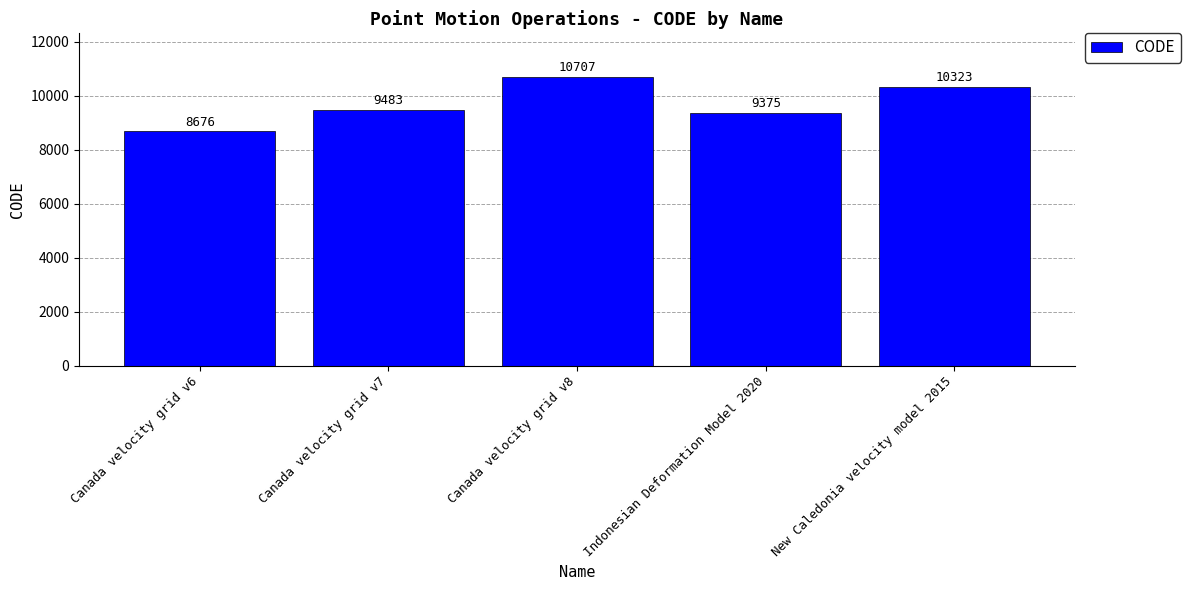

What is the value of the 1st bar from the left?

8676